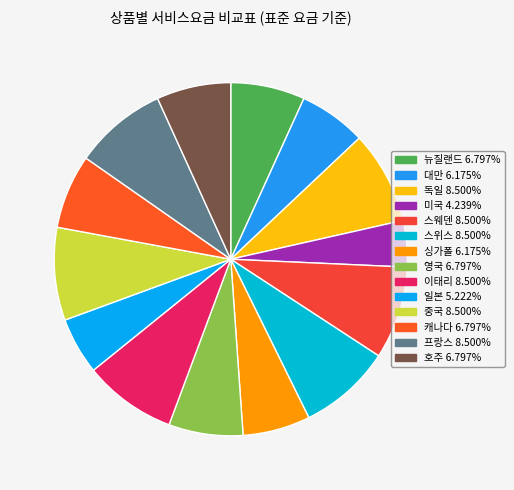

How many segments does this pie chart have?

14